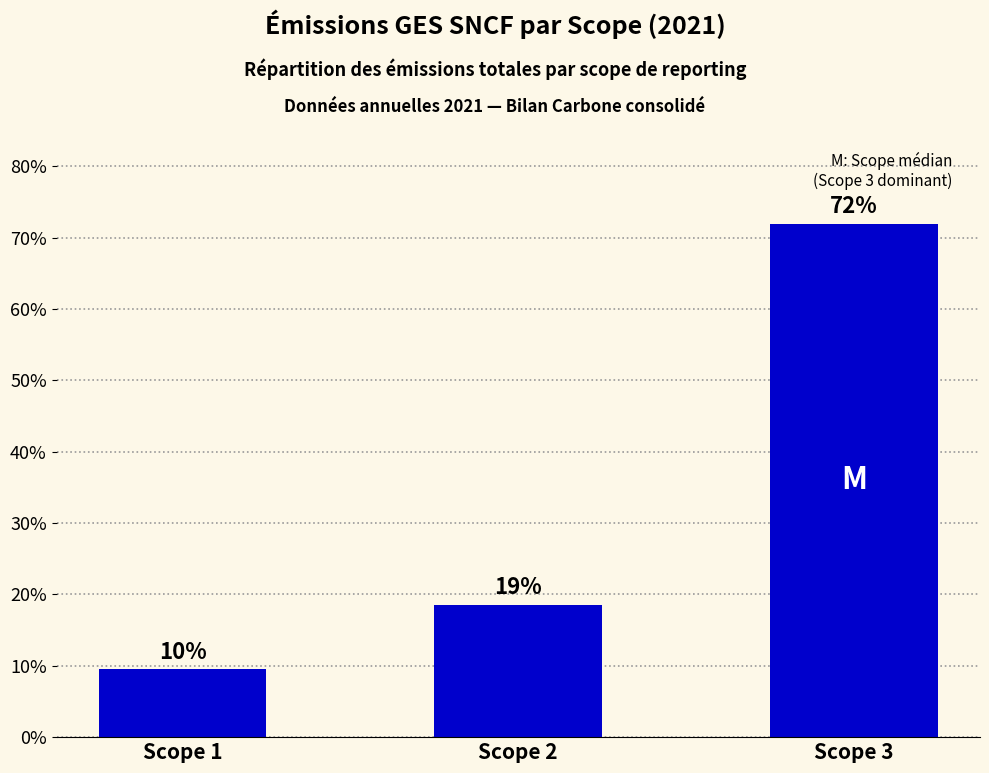

How many bars are there in total?

3